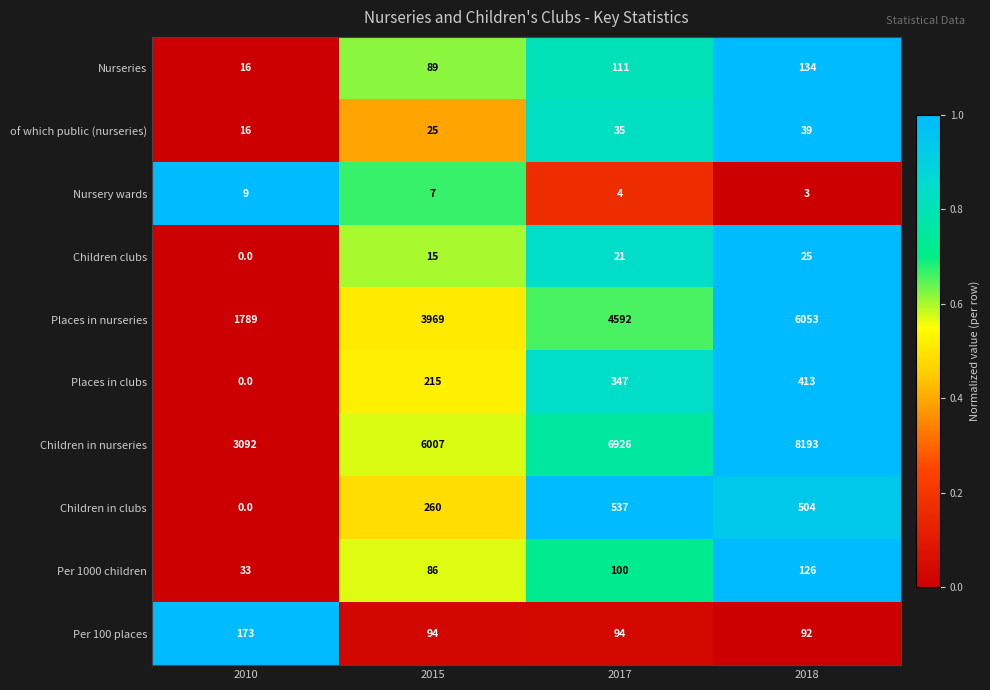

Which category has the highest value across all series?

2018